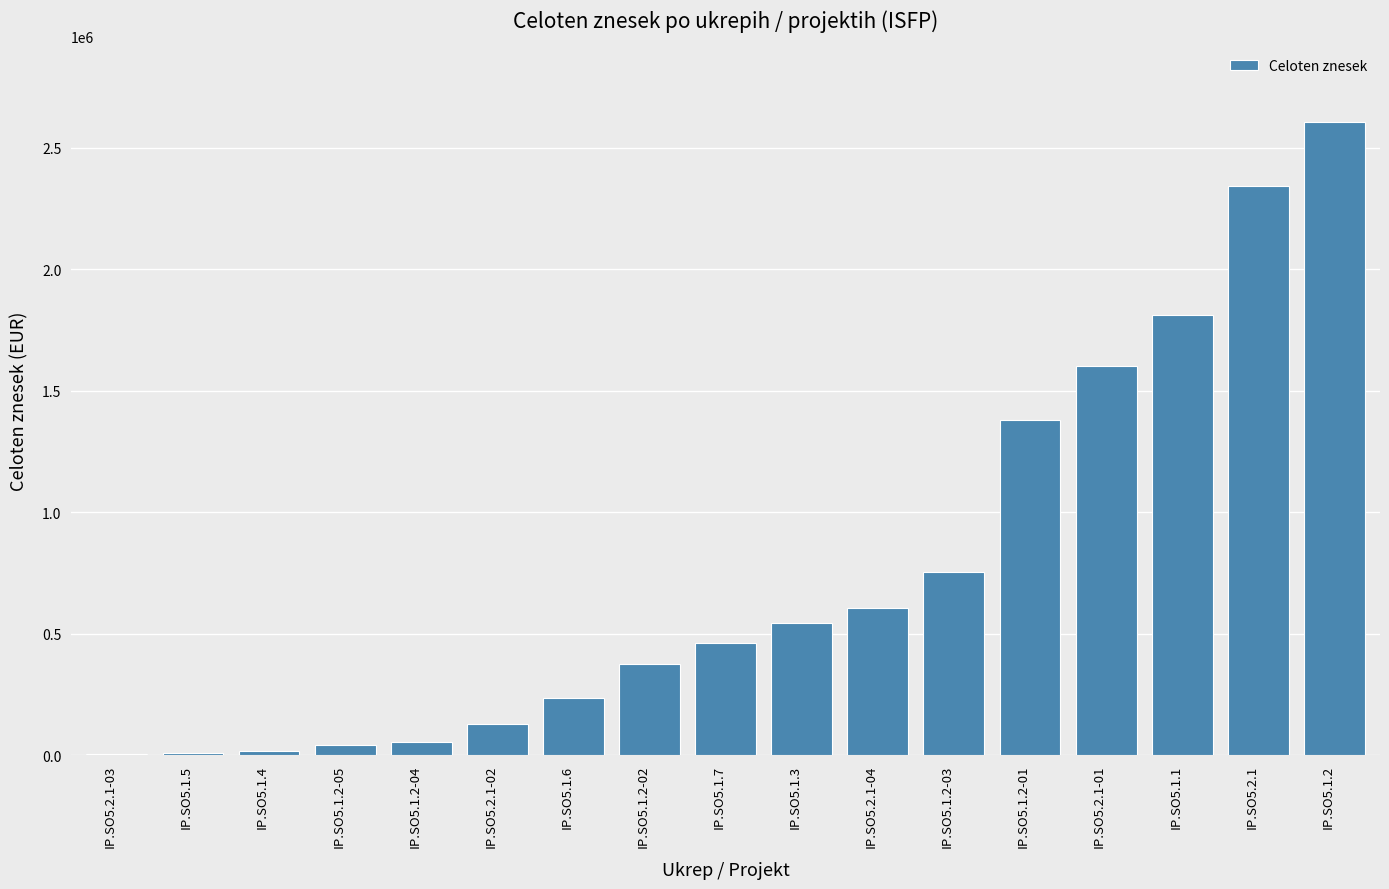

Which category has the highest value across all series?

IP.SO5.1.2